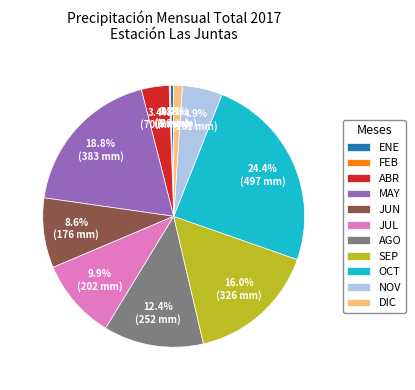

True or false: DIC accounts for 8% of the total.

False